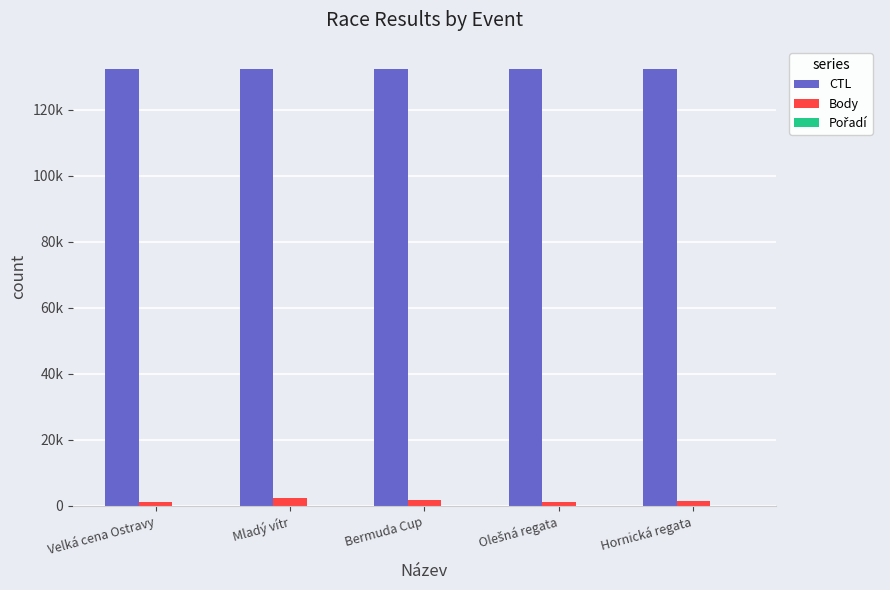

What is the difference between the second highest and minimum values in the CTL series?

7